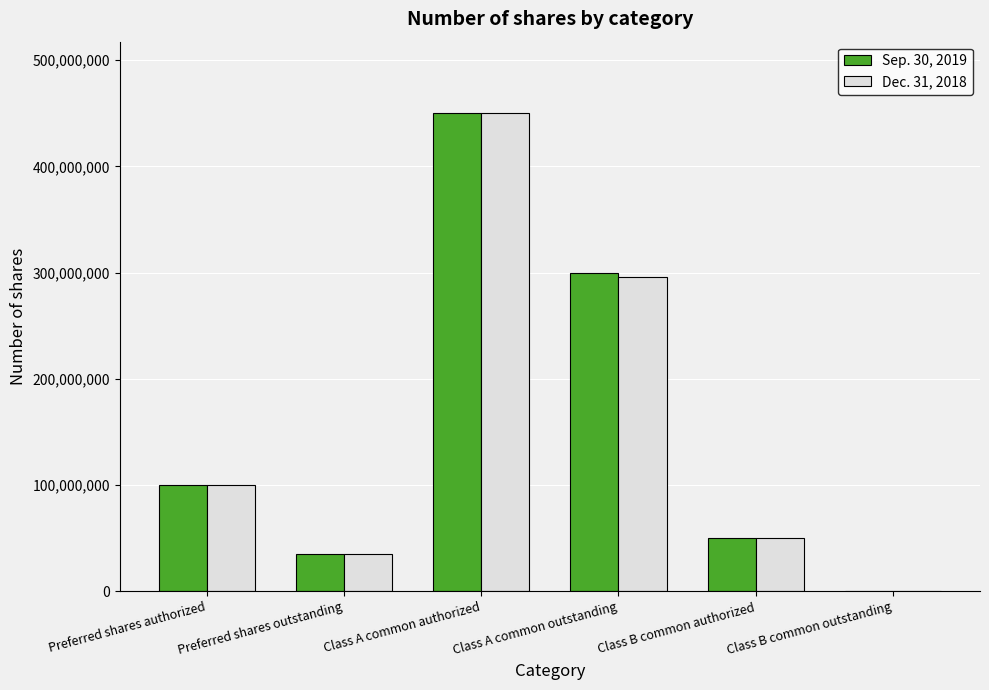

Which label corresponds to the largest value in the chart?

Class A common authorized